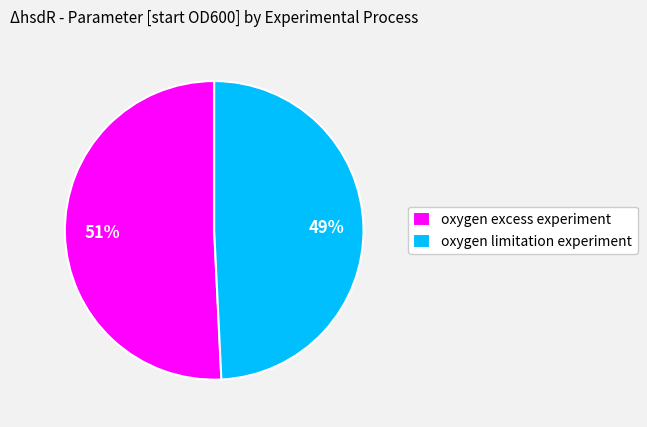

To the nearest percent, what percentage of the pie is oxygen limitation experiment?

49%